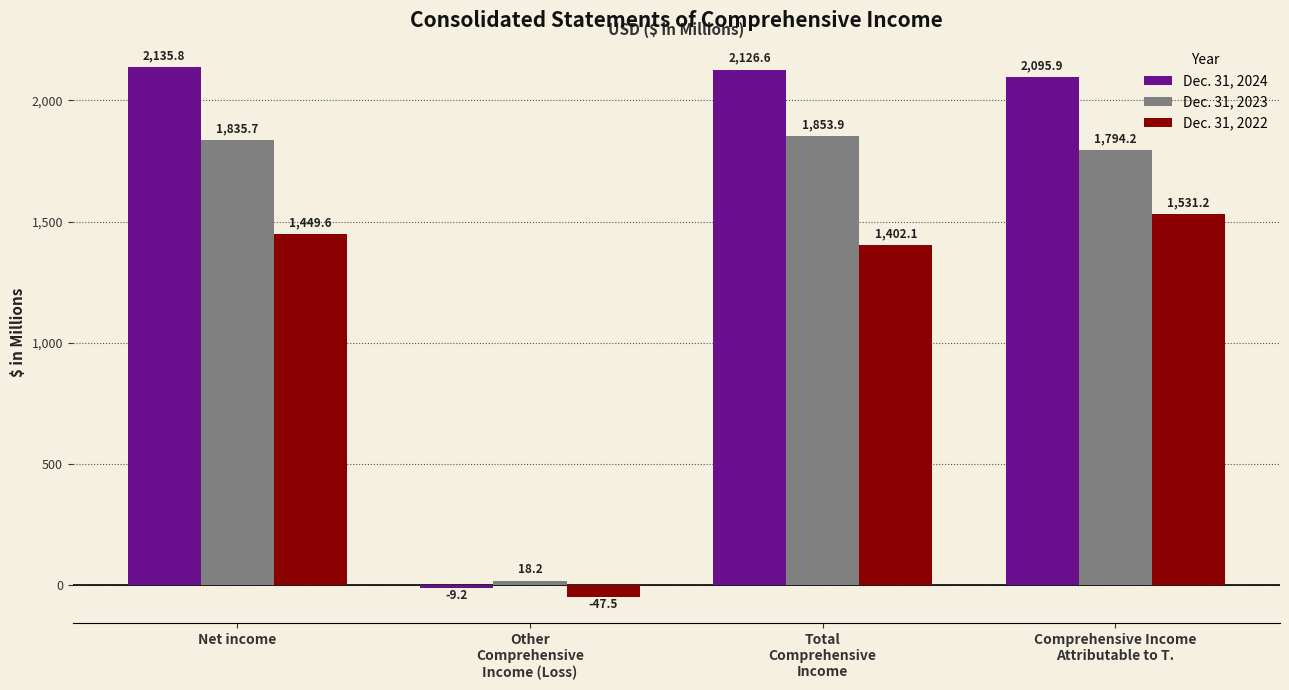

What is the smallest value displayed?

-47.5